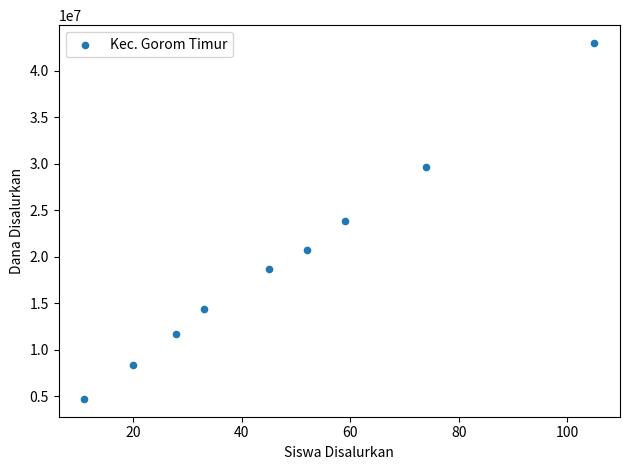

What is the range of Y values (max minus min)?

38250000